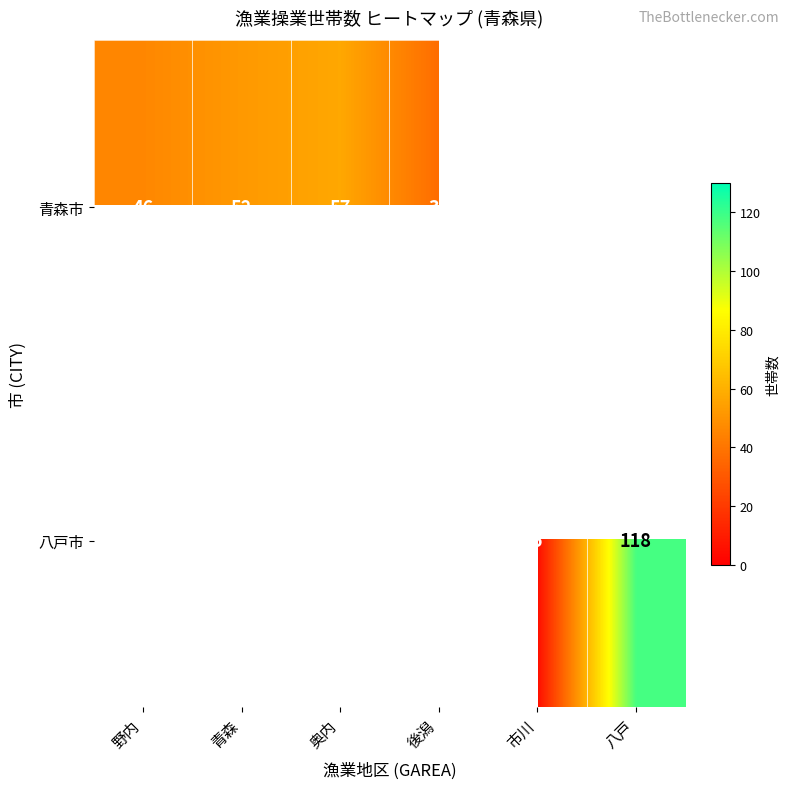

The value of 青森市 at 後潟 is 37. True or false?

True